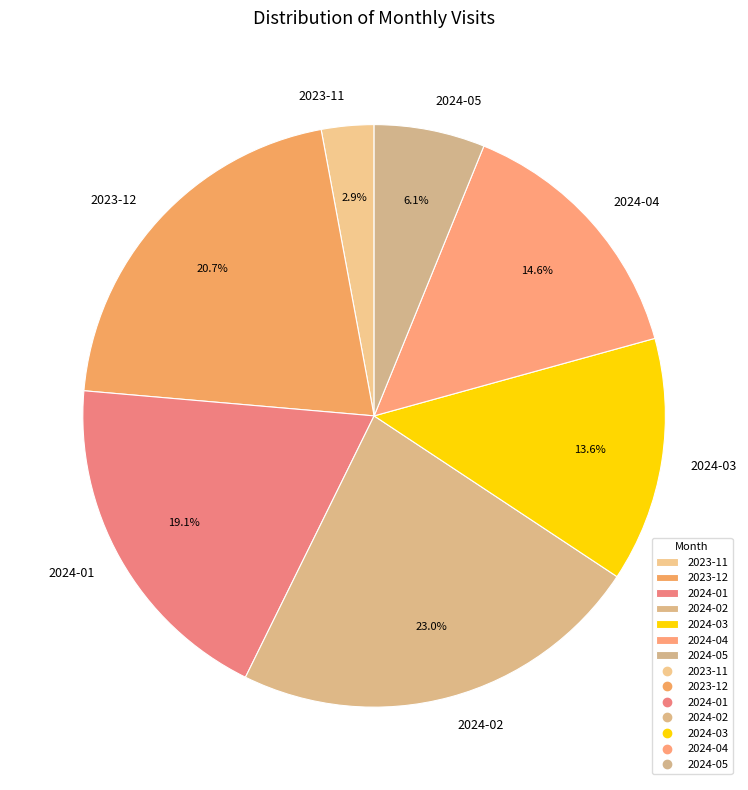

How many slices are in this pie chart?

7